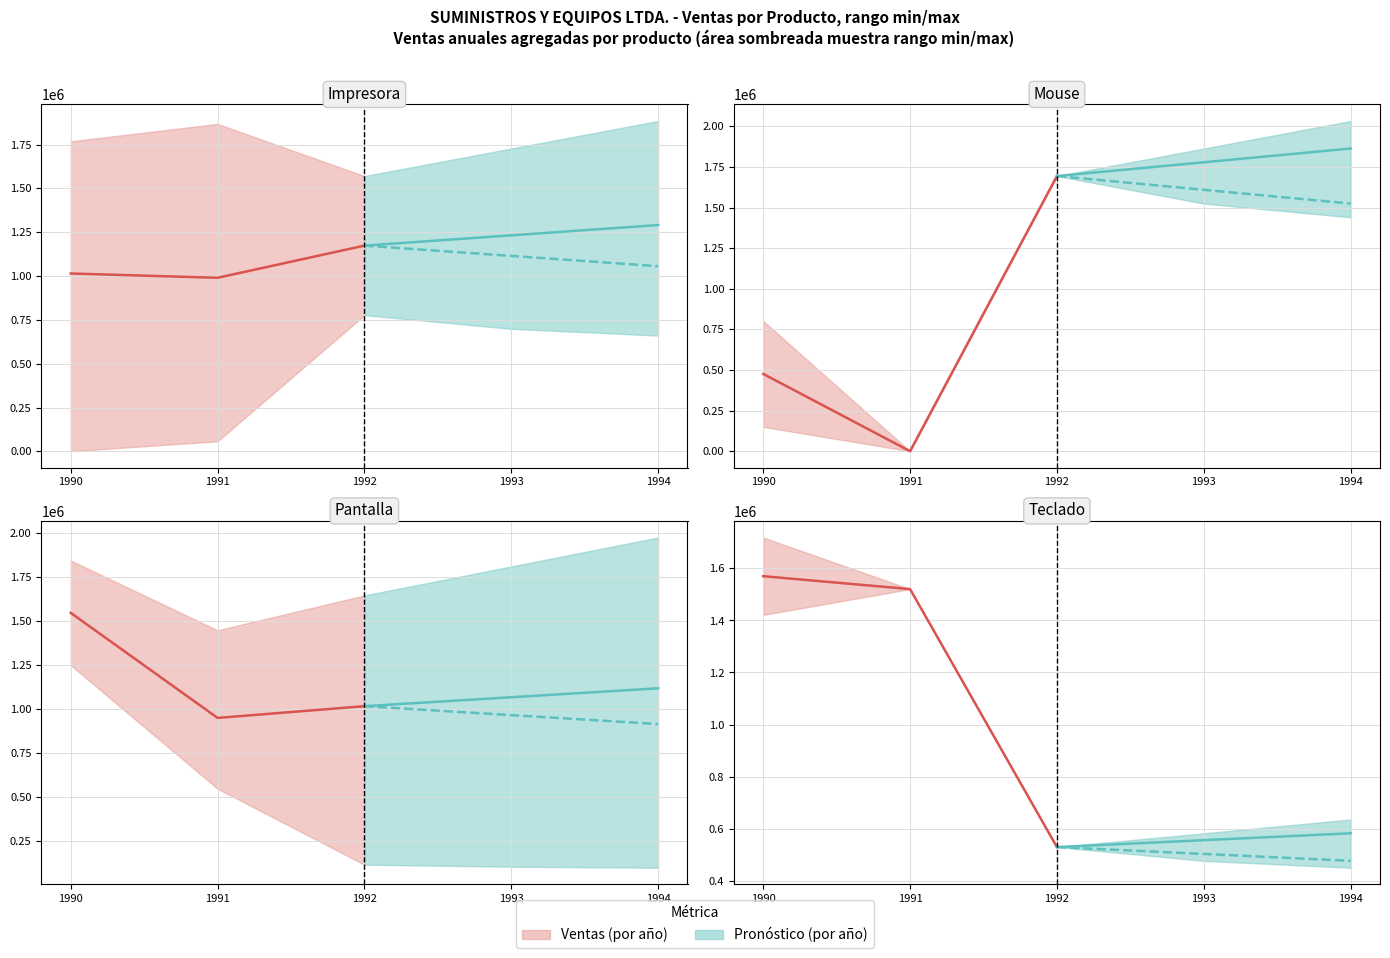

Does the chart display data point markers on the line(s)?

No